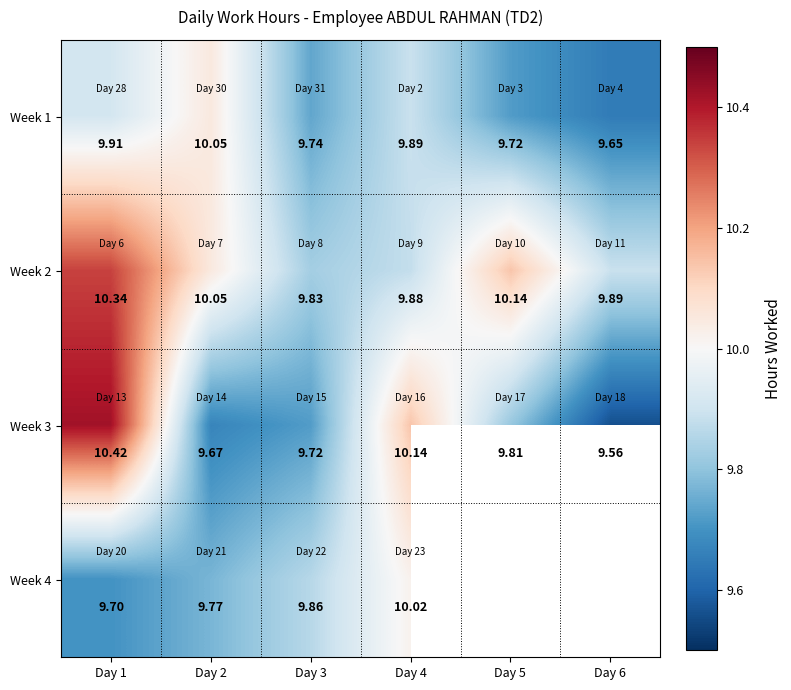

Is the value of Week 4 at Day 2 greater than the value of Week 1 at Day 6?

Yes